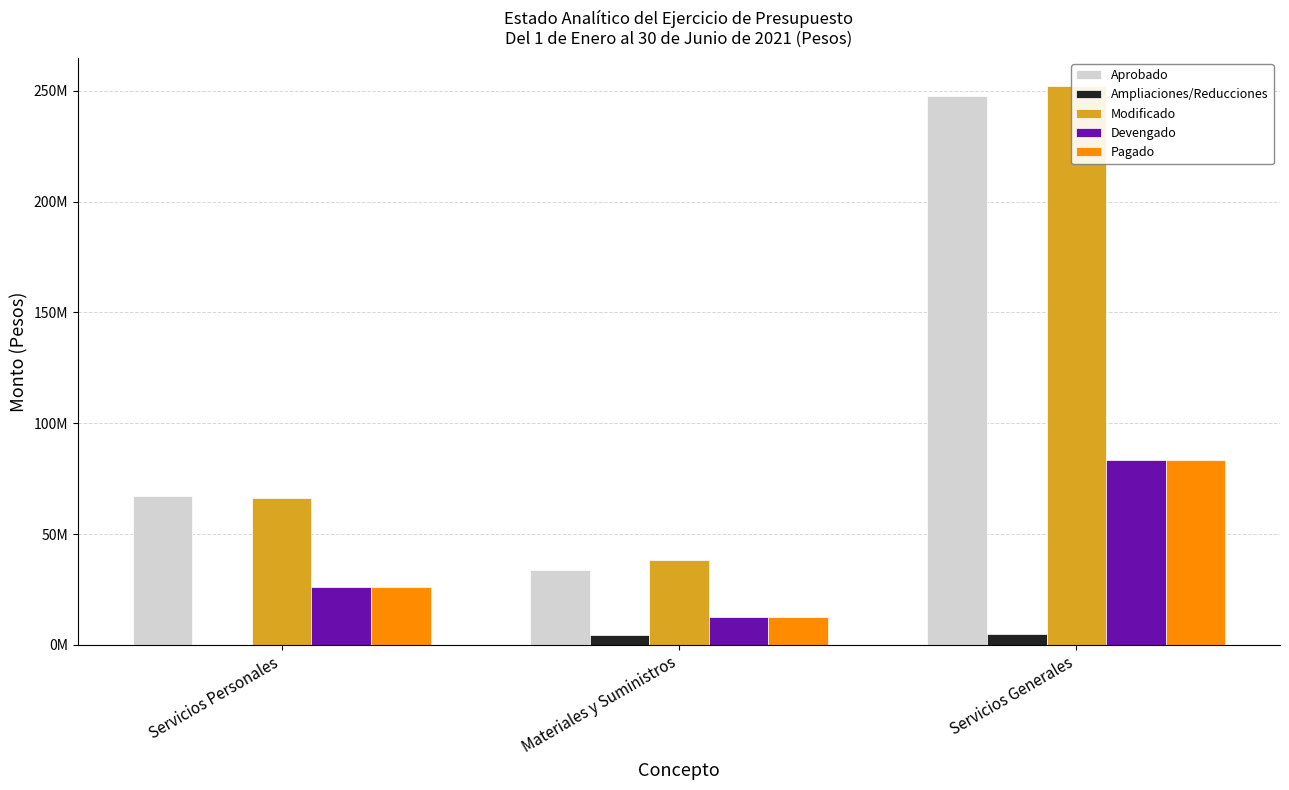

Rank the series by their maximum value, from lowest to highest.

Ampliaciones/Reducciones, Devengado, Pagado, Aprobado, Modificado